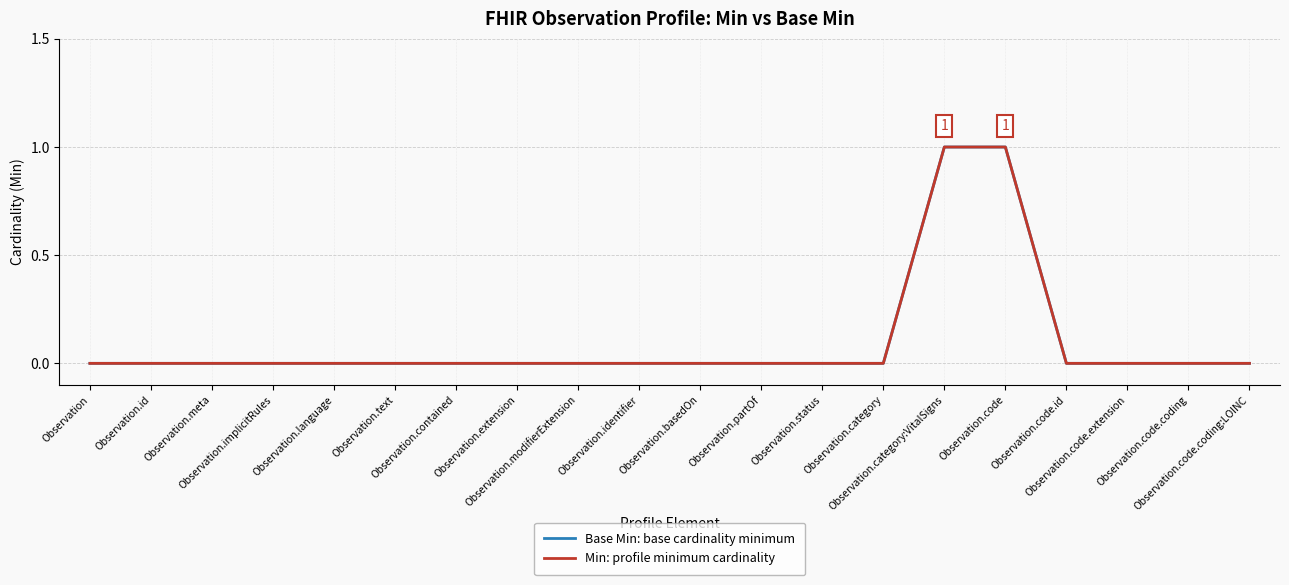

Does the chart have visible grid lines?

Yes